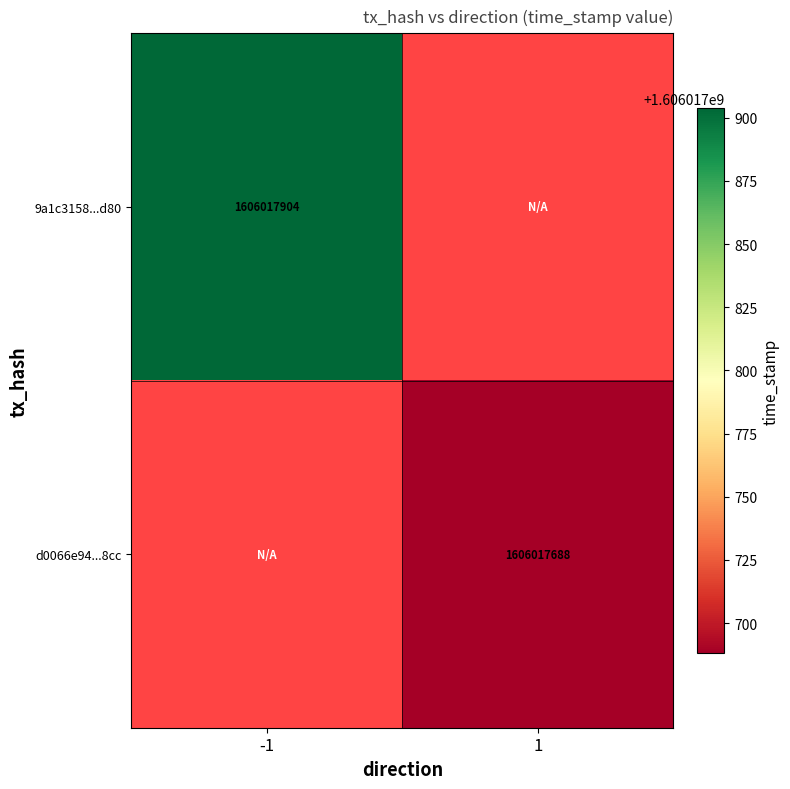

The value of d0066e946e2c3d4aea48e3b0fec3e611ae198cc at -1 is 0. True or false?

True